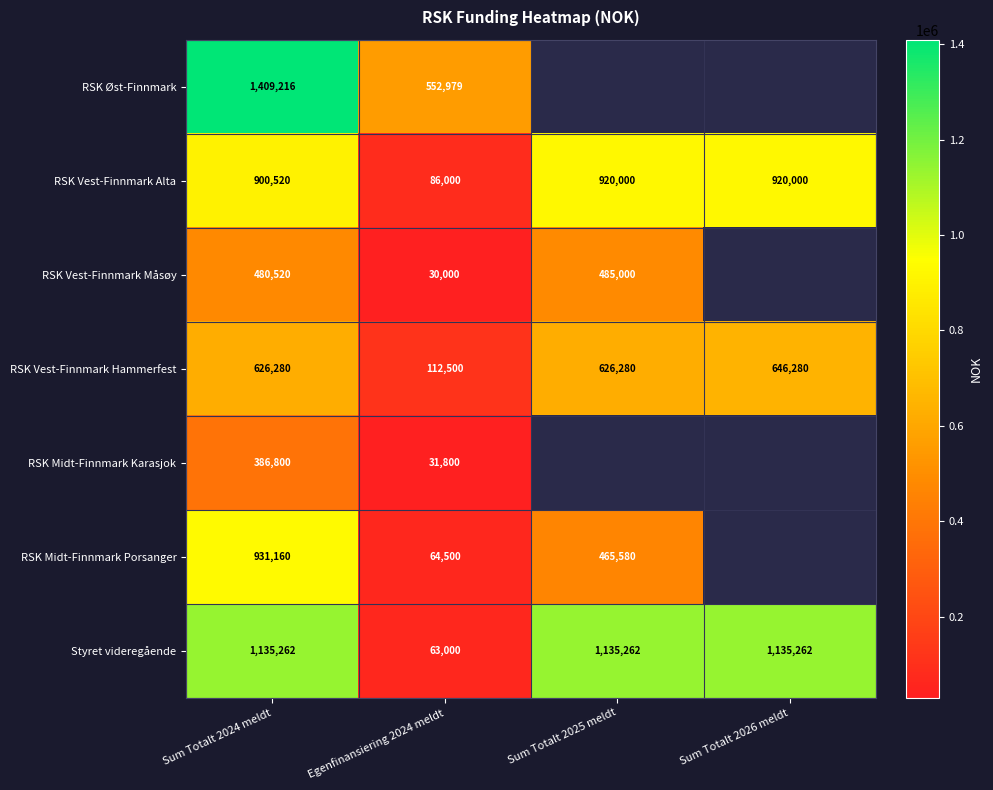

What is the sum of the RSK Øst-Finnmark values at Egenfinansiering 2024 meldt and Sum Totalt 2024 meldt?

1962195